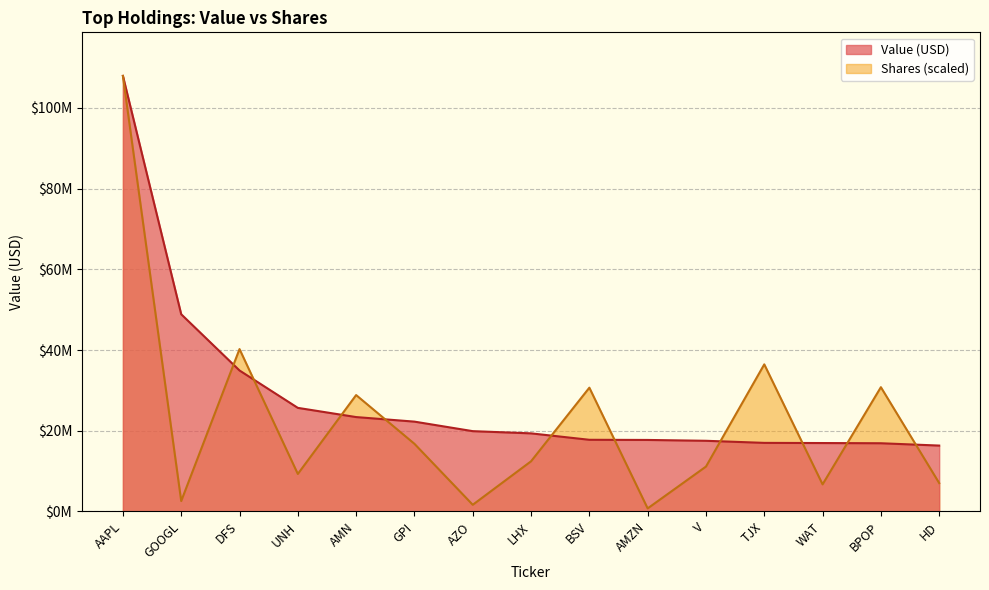

True or false: Value (M) has more than 0 points higher than both neighbors.

False